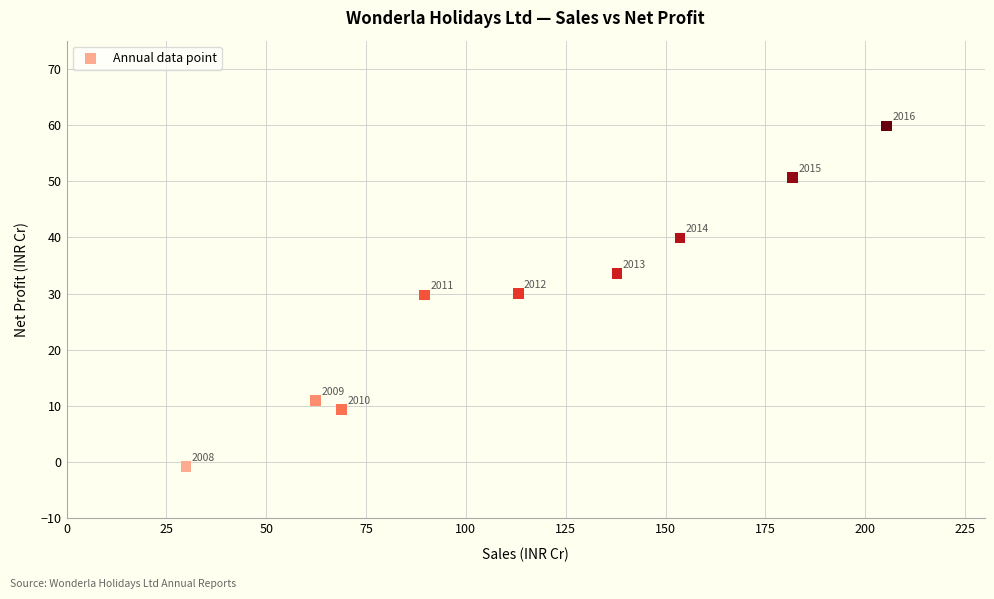

What is the average X value?

115.8